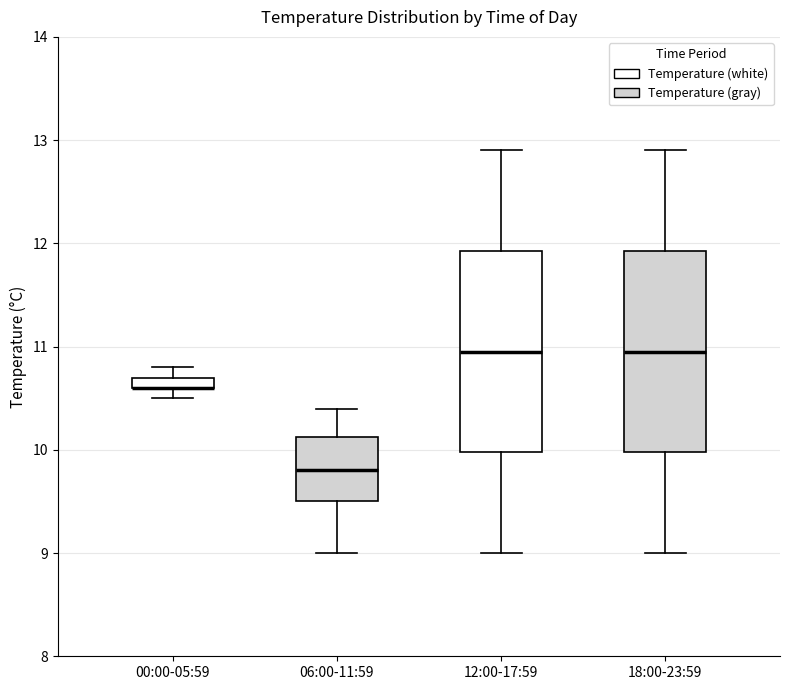

Where is the lower edge of the box for 00:00-05:59 on the y-axis? The values are not printed on the chart, so give them approximately, as read against the axis.

10.6